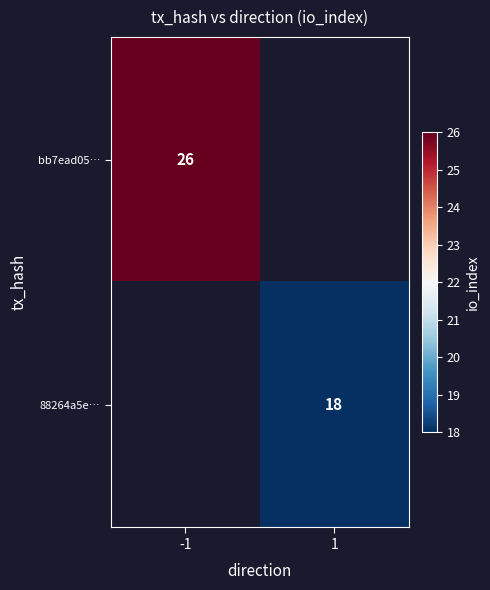

True or false: 88264a5e… has a value of 28.0 at 1.

False